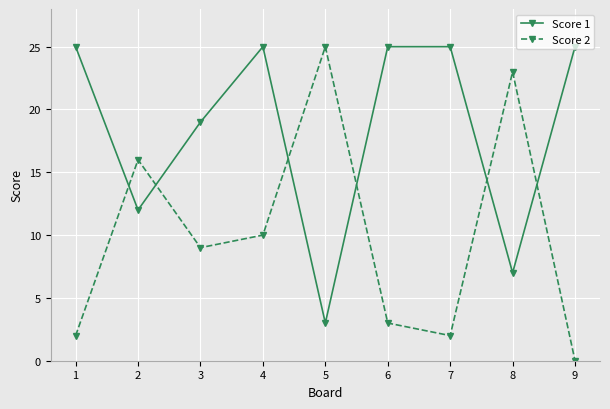

What is the value of the Score 1 point at the 7th from the left?

25